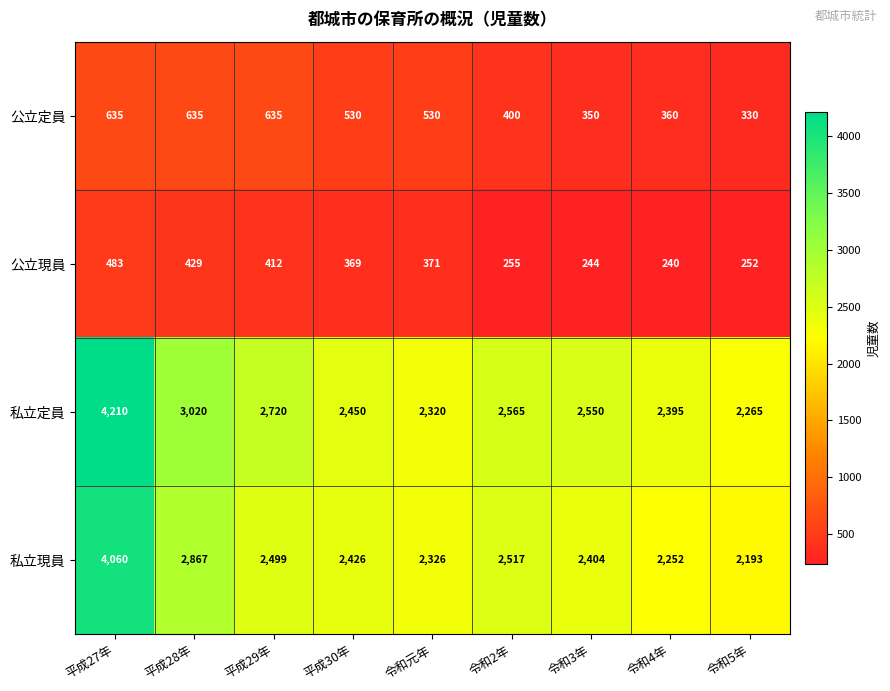

What is the difference between the highest and lowest values at 令和元年?

1955